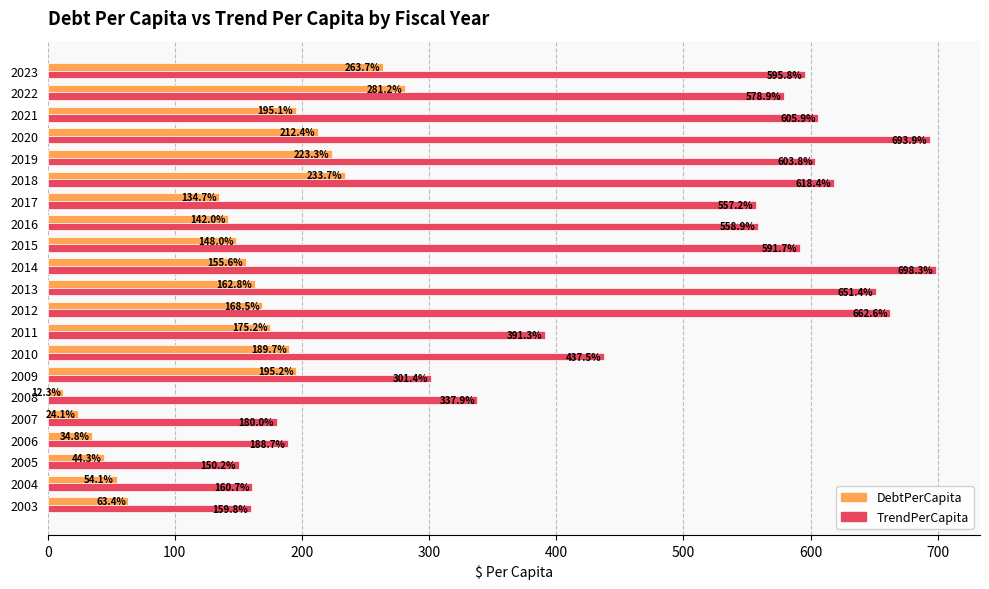

Which series has the largest range (max minus min)?

TrendPerCapita